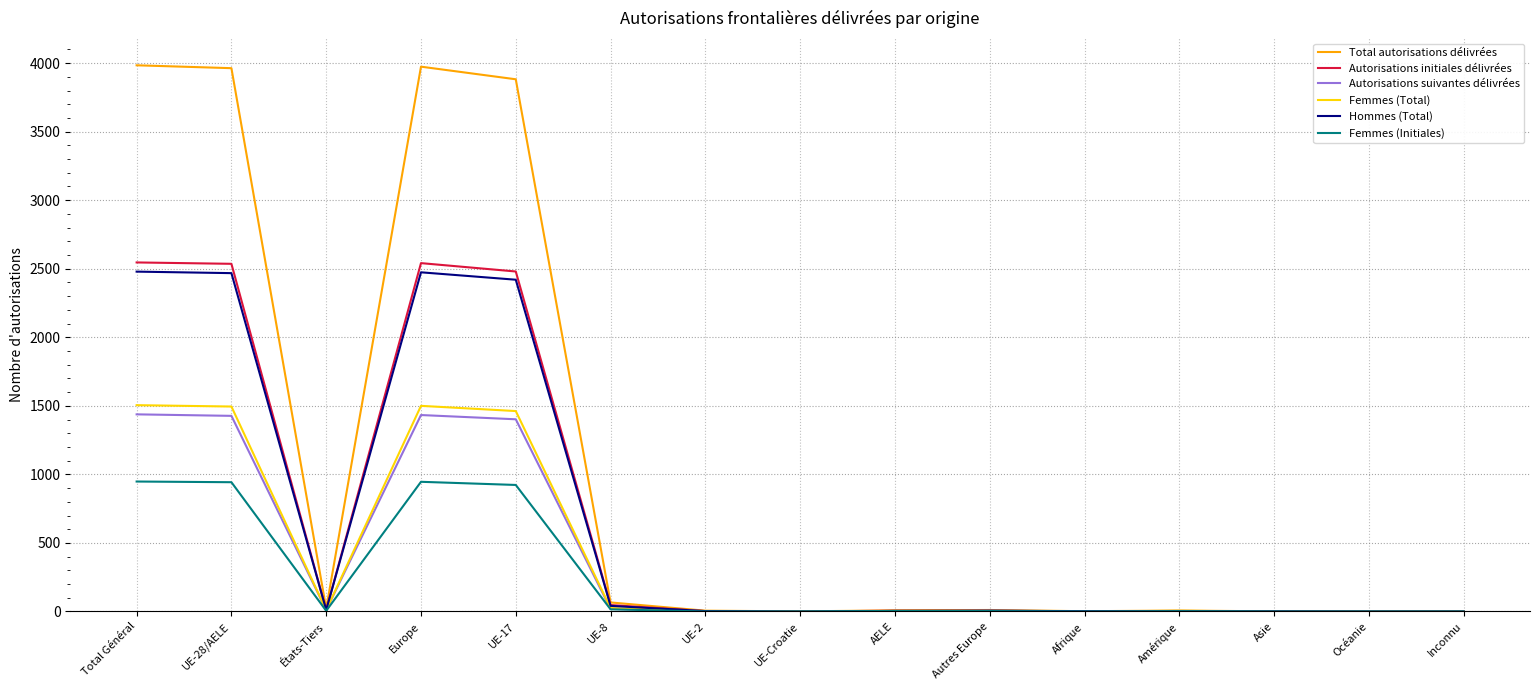

What is the maximum value for Autorisations suivantes délivrées?

1438